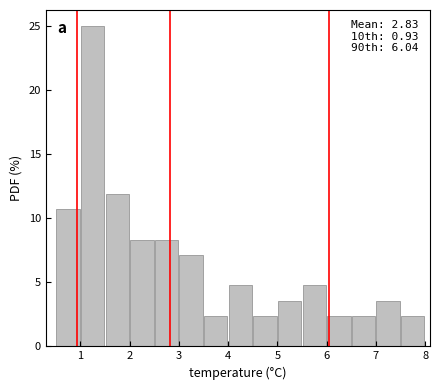

Over which range of the x-axis is the bar tallest?

1.0 to 1.5